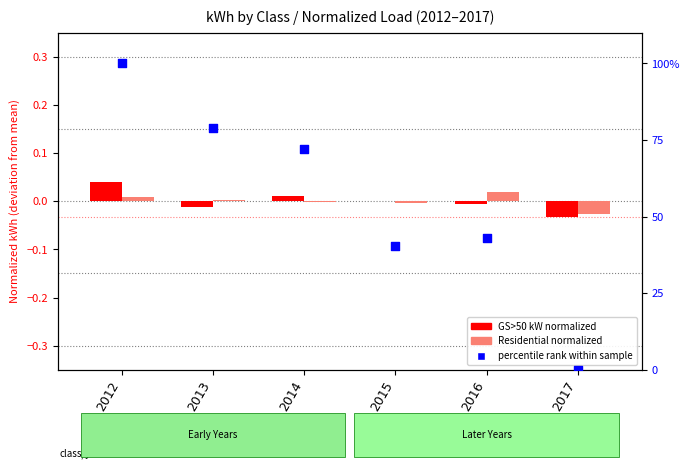

Which series has the largest total across all categories?

% rank within sample